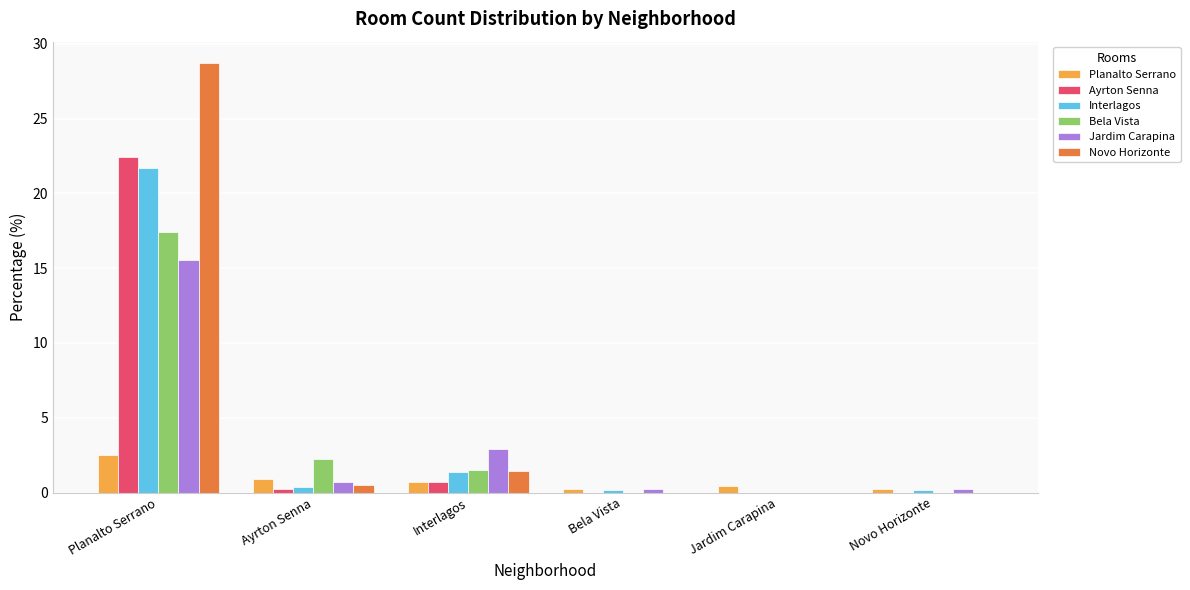

The value of Planalto Serrano at Novo Horizonte is 0.2. True or false?

True